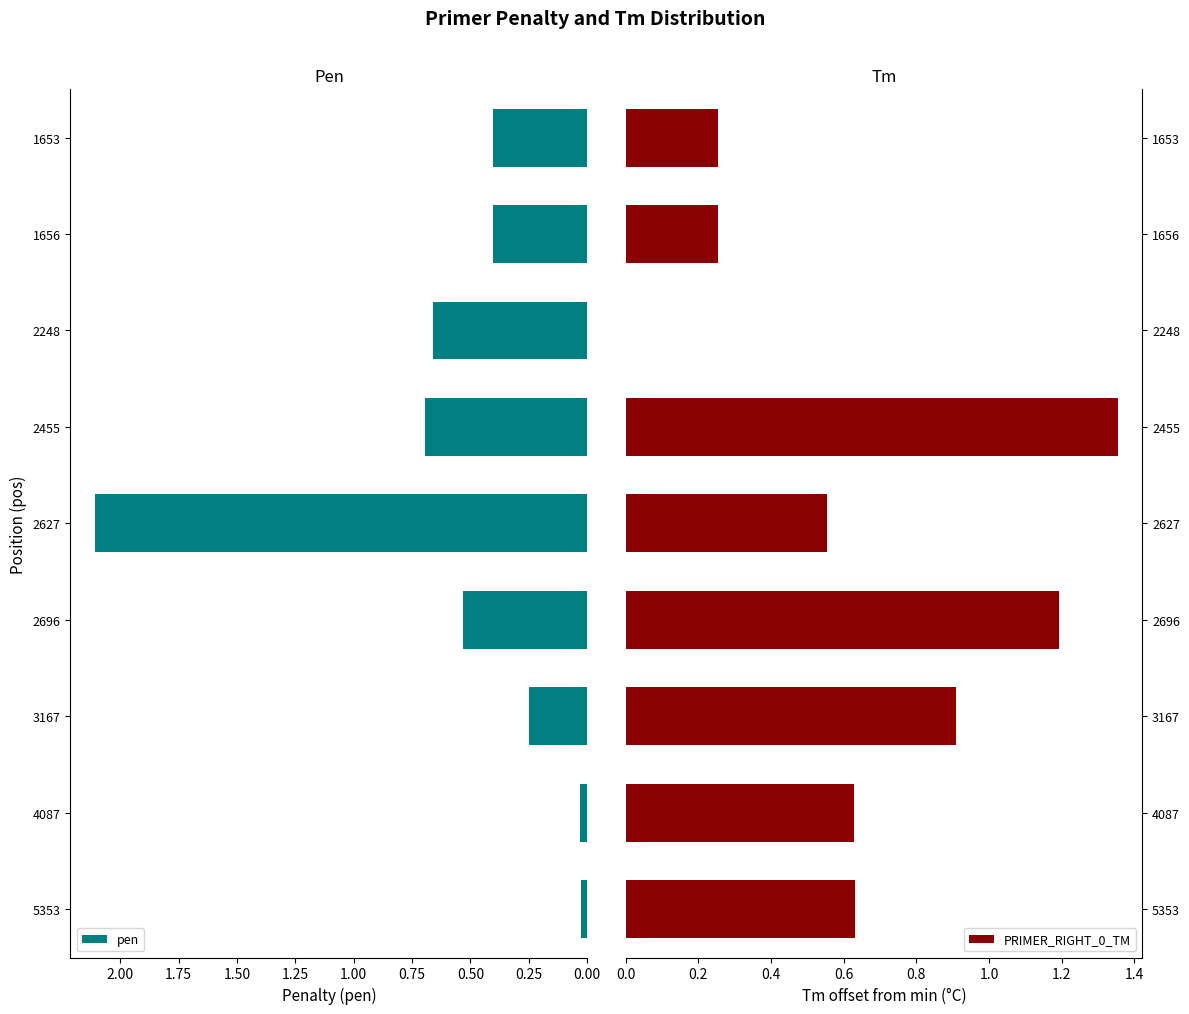

True or false: PRIMER_RIGHT_0_TM has a value of 0.3 at 2455.

False